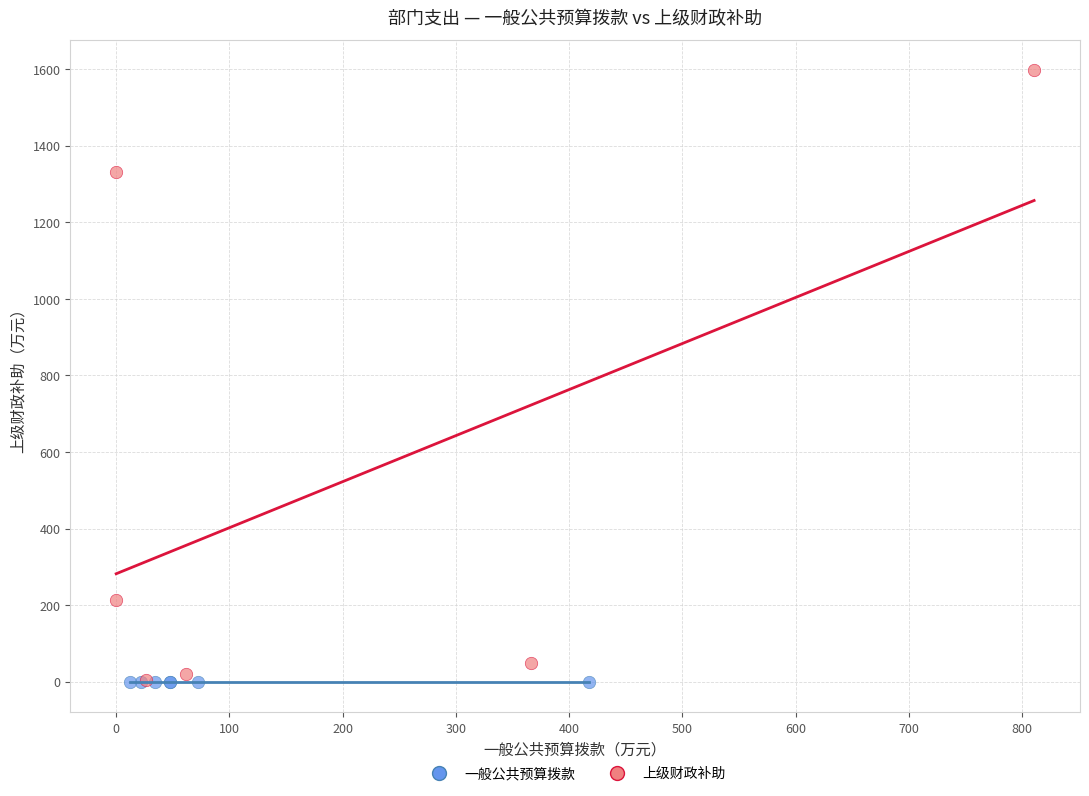

Which series reaches the maximum Y coordinate?

上级财政补助